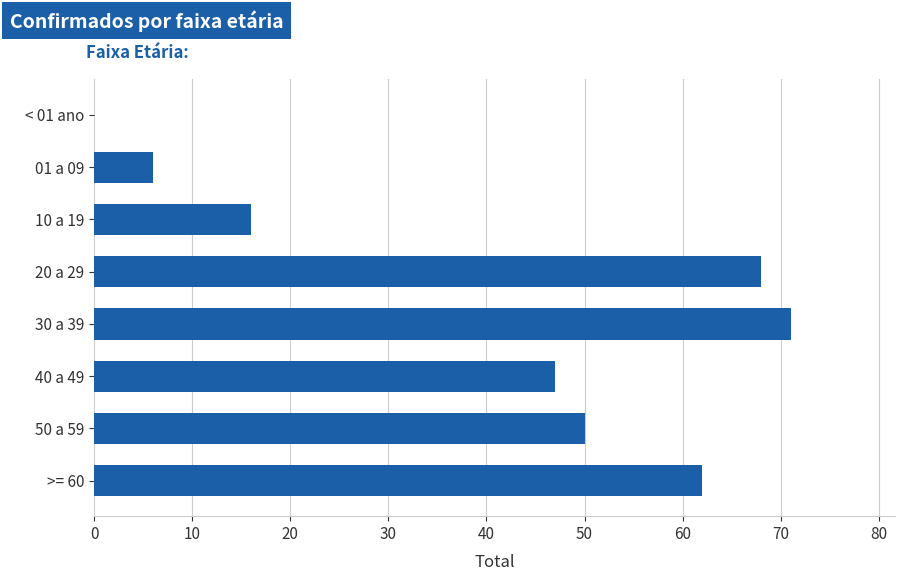

Reading bottom to top, extract all data points from this chart.

>= 60=62	50 a 59=50	40 a 49=47	30 a 39=71	20 a 29=68	10 a 19=16	01 a 09=6	< 01 ano=0